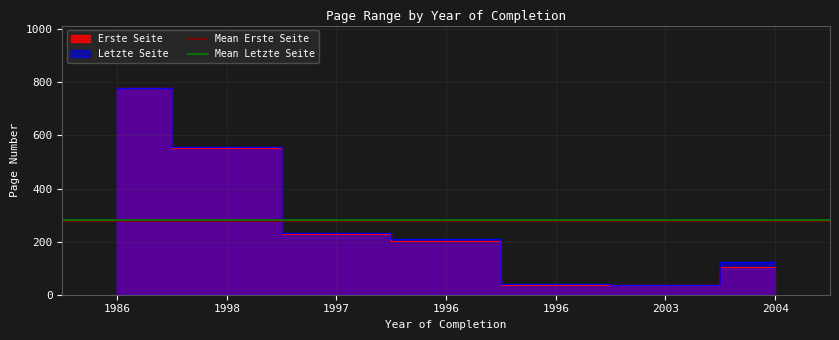

True or false: Mean Erste Seite has a value of 276.9 at 1986.

True